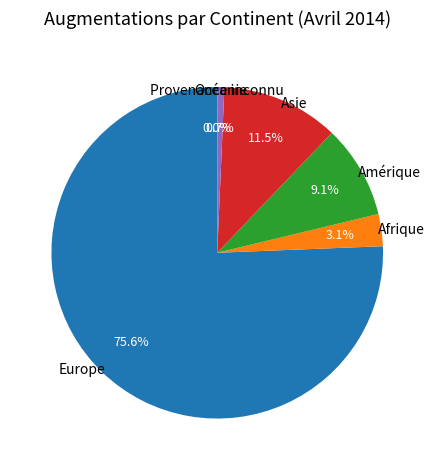

To the nearest percent, what is the average slice percentage?

17%